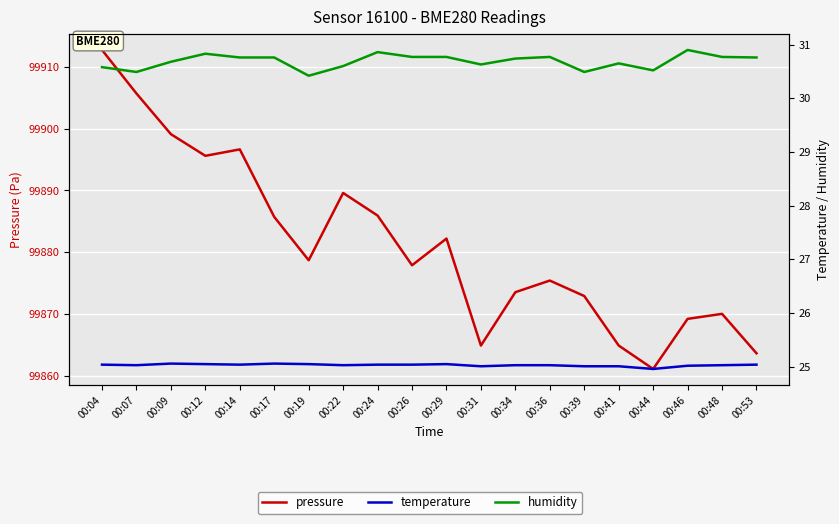

Between 00:04 and 00:07, which series saw the biggest shift?

pressure